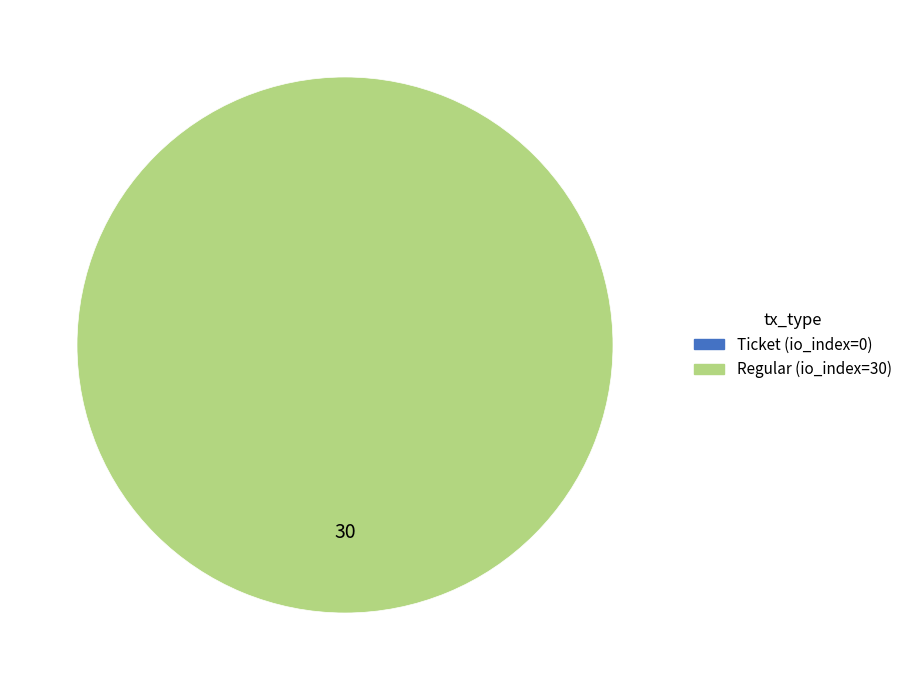

Rank the categories by value from lowest to highest.

Ticket (io_index=0), Regular (io_index=30)